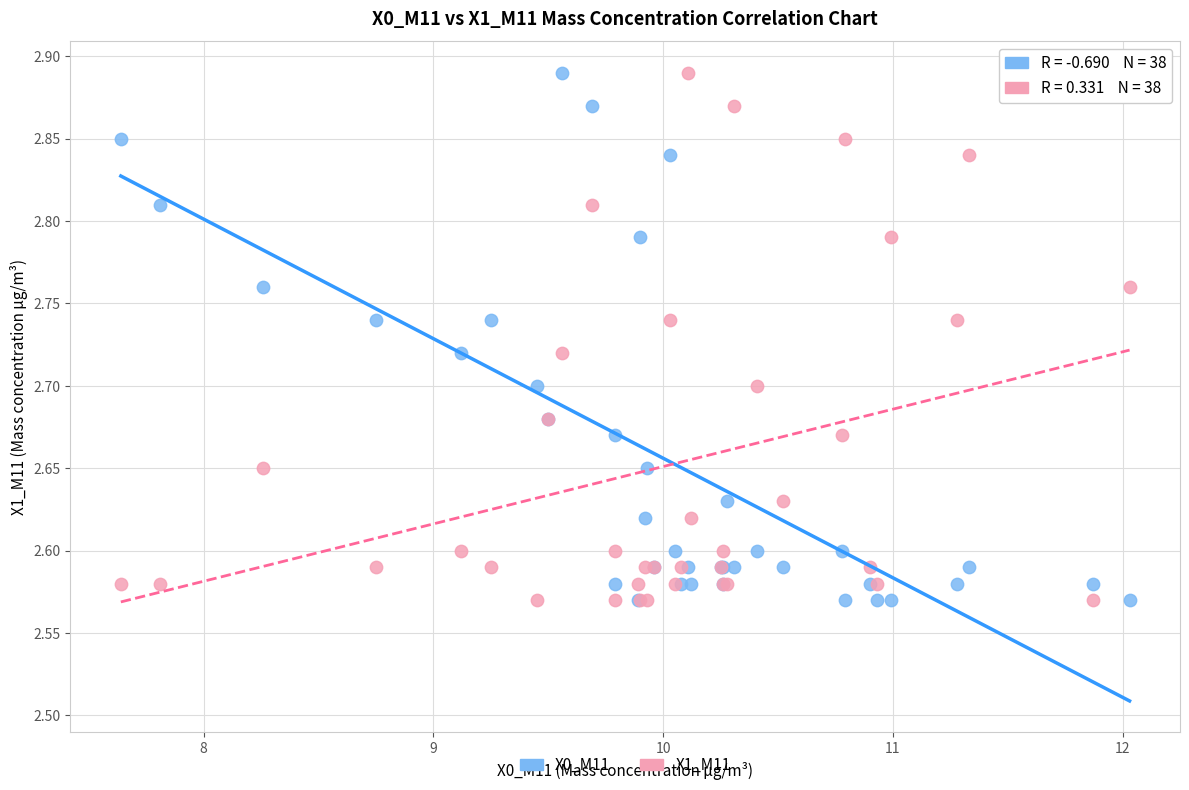

What are all the series names shown in the legend?

X0_M11, X1_M11